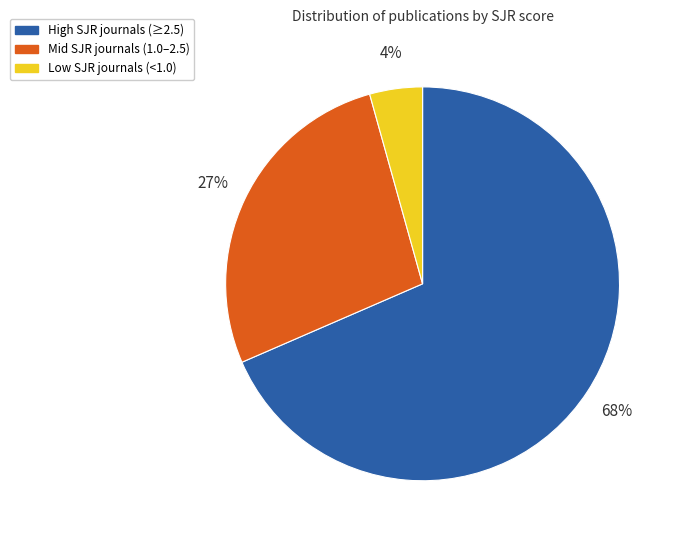

The High SJR journals (≥2.5) slice represents 56% of the pie. True or false?

False